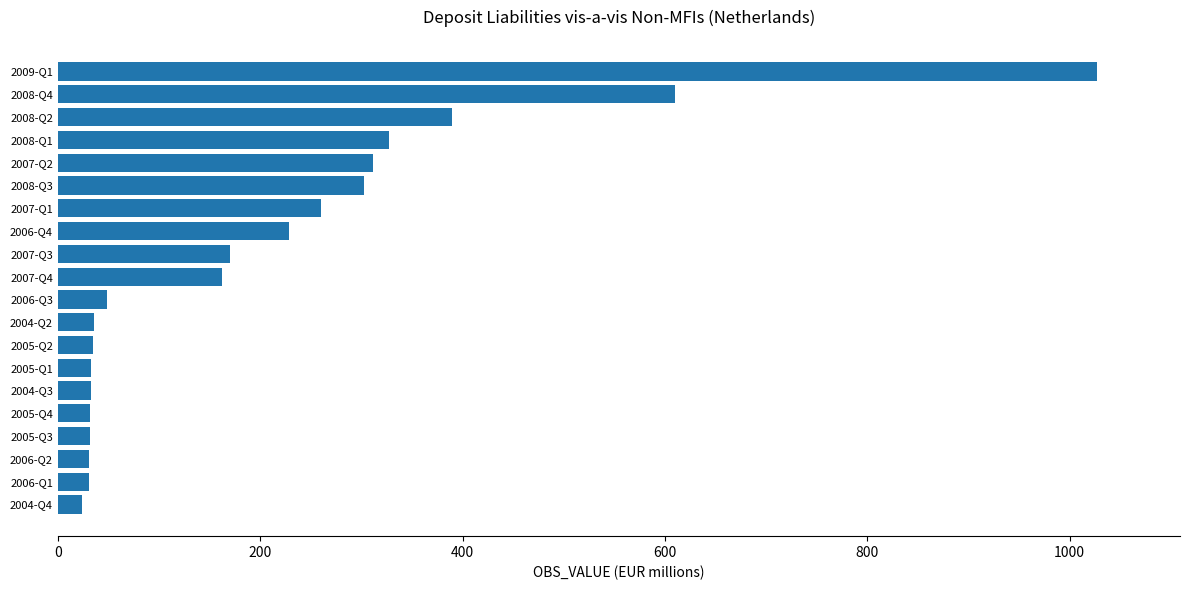

Is it true that the value at 2007-Q3 is 170?

True